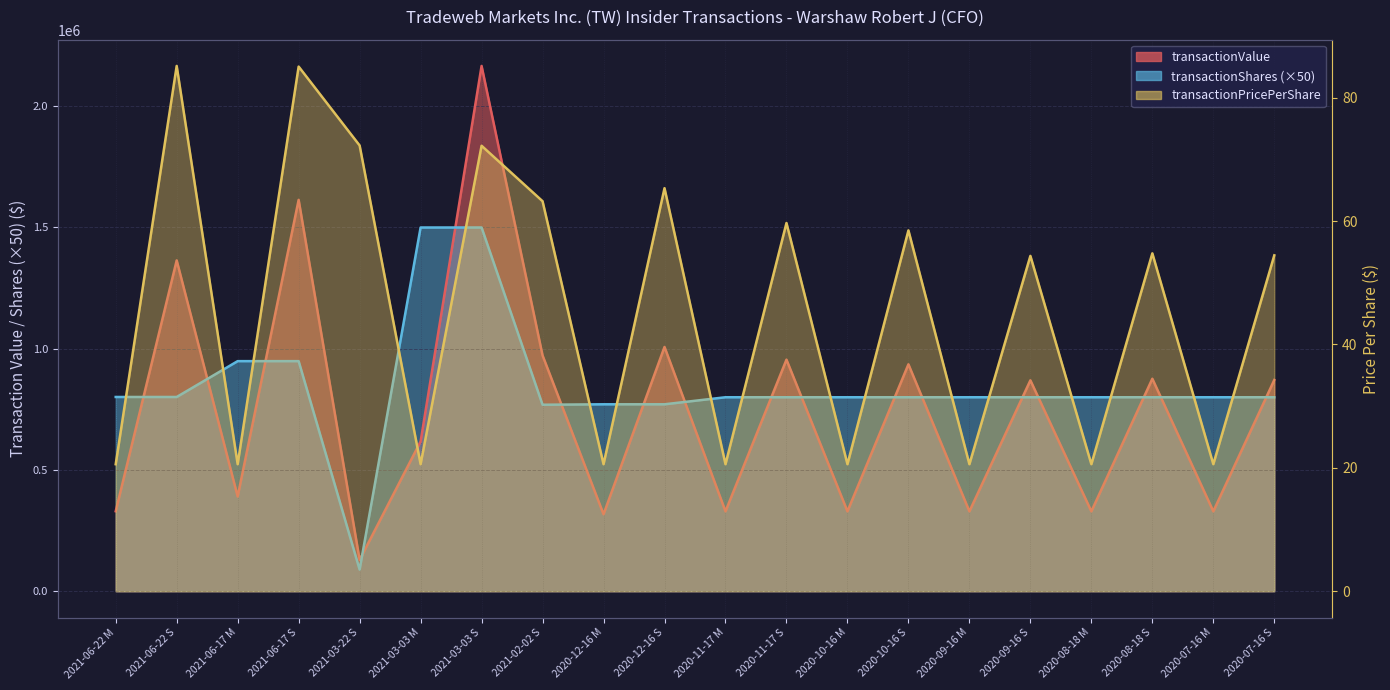

Does the chart have visible grid lines?

Yes